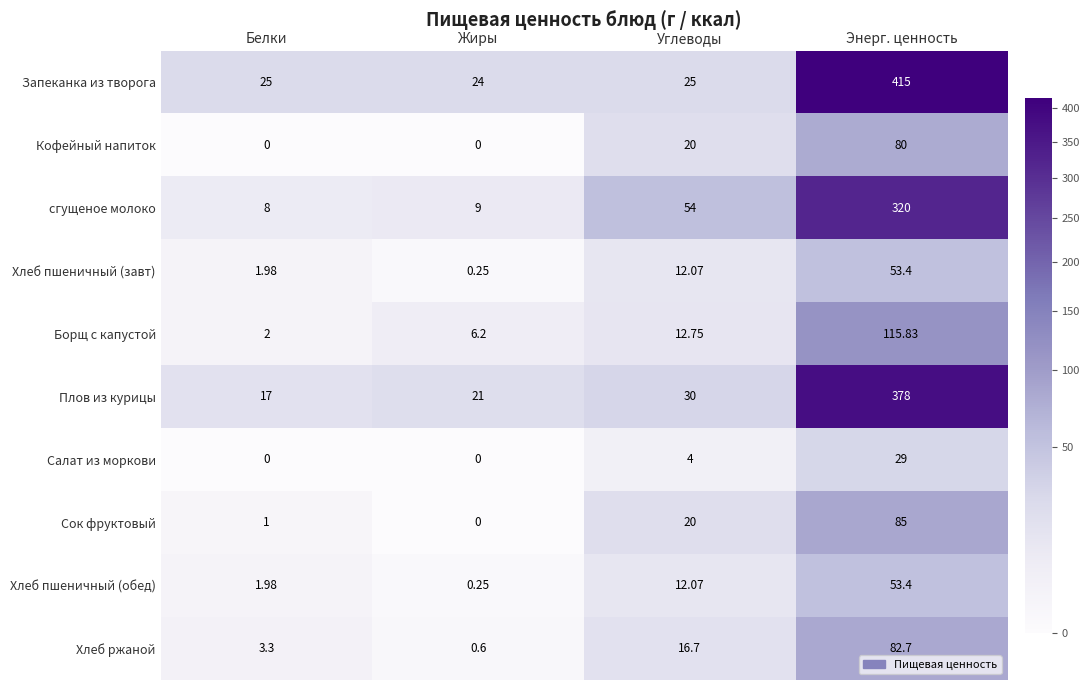

Is the value of Хлеб пшеничный (обед) at Жиры greater than the value of сгущеное молоко at Жиры?

No